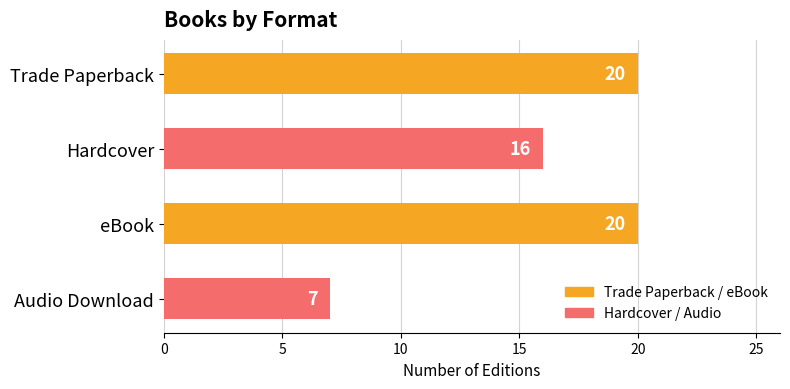

What is the ratio of the value at eBook to the value at Audio Download?

2.9